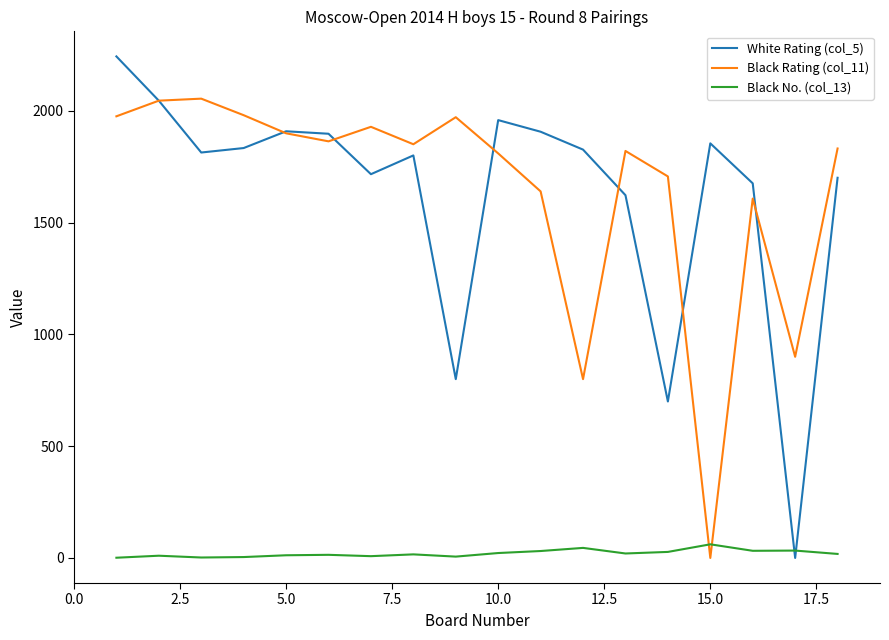

What is the maximum value shown in the chart?

2244